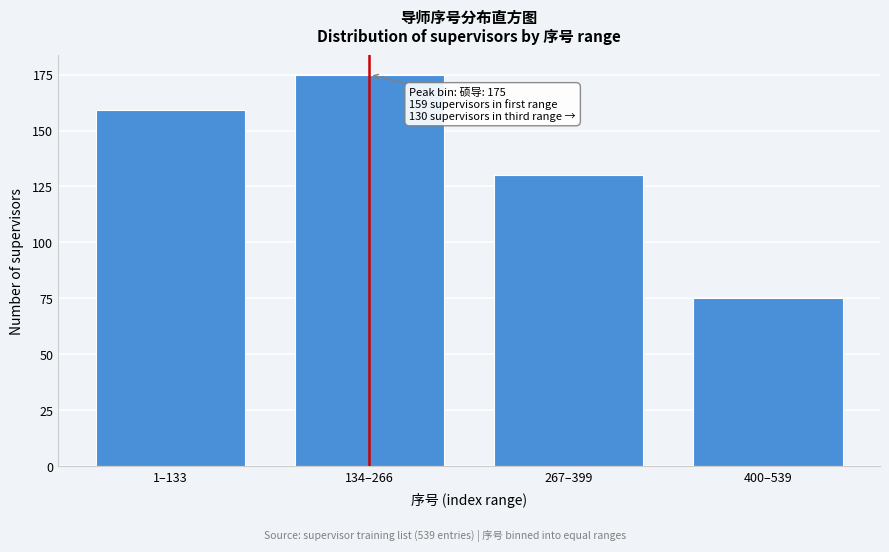

Reading left to right, extract all data points from this chart.

1–133=159	134–266=175	267–399=130	400–539=75